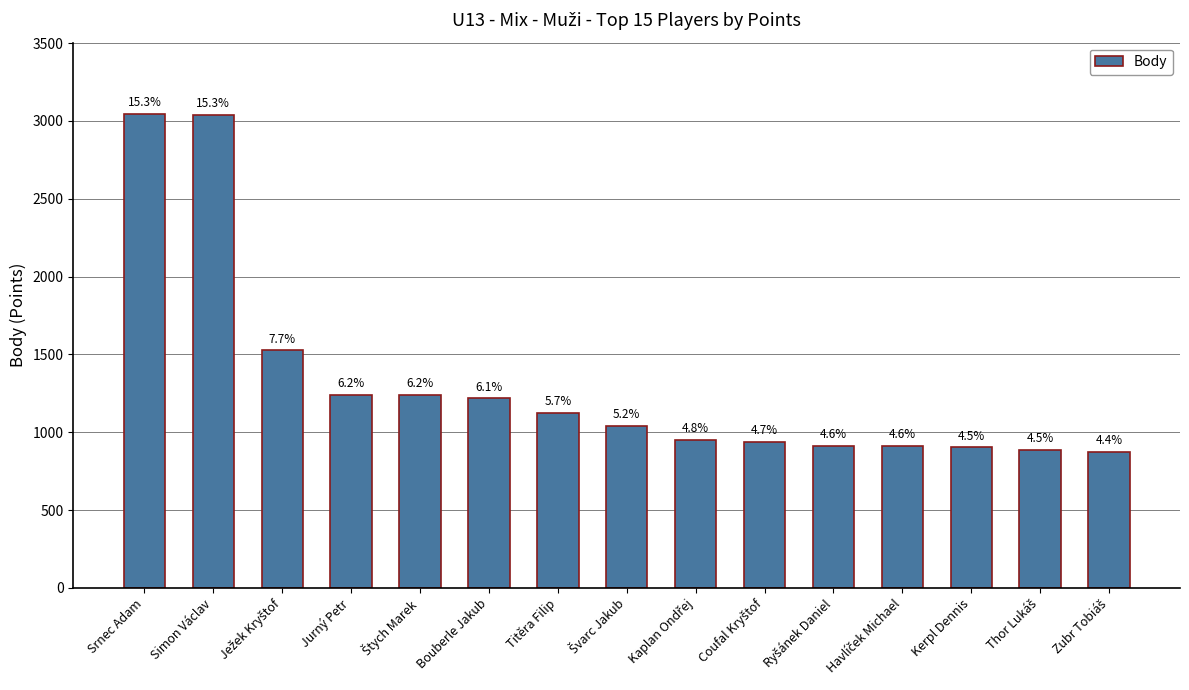

Rank the categories by value from highest to lowest.

Srnec Adam, Simon Václav, Ježek Kryštof, Jurný Petr, Štych Marek, Bouberle Jakub, Titěra Filip, Švarc Jakub, Kaplan Ondřej, Coufal Kryštof, Ryšánek Daniel, Havlíček Michael, Kerpl Dennis, Thor Lukáš, Zubr Tobiáš